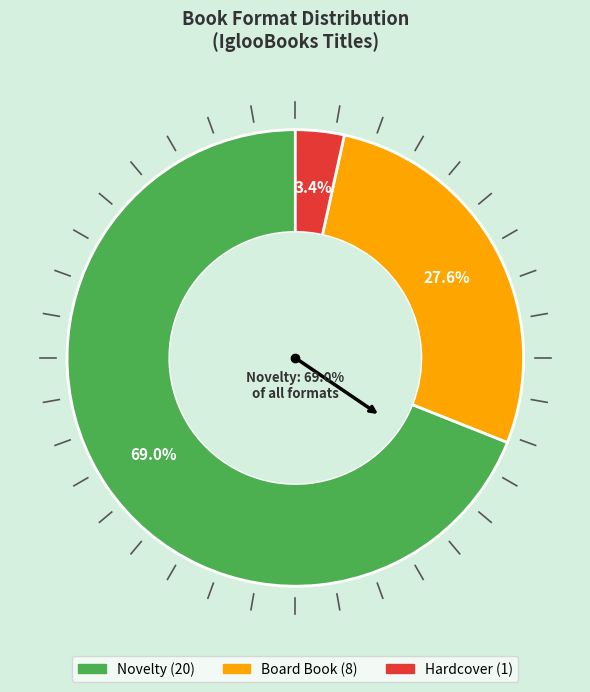

What is the largest slice in the pie chart?

Novelty